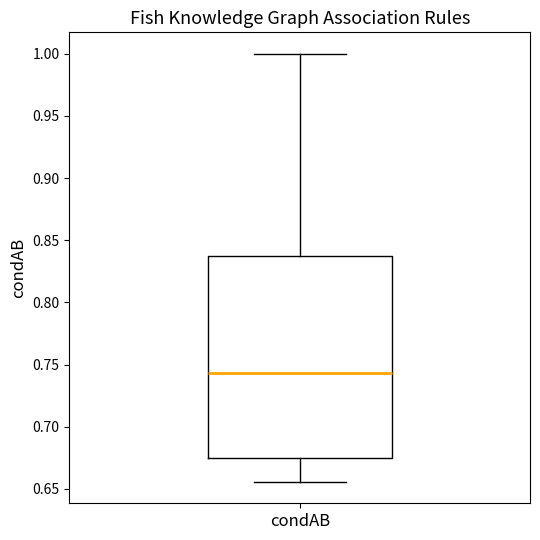

Read this box plot against the y-axis: the position of the median line, the range covered by the box, and the ends of both whiskers. The values are not printed on the chart, so give them approximately, as read against the axis.

median 0.745, box 0.675 to 0.835, whiskers 0.655 to 1.000